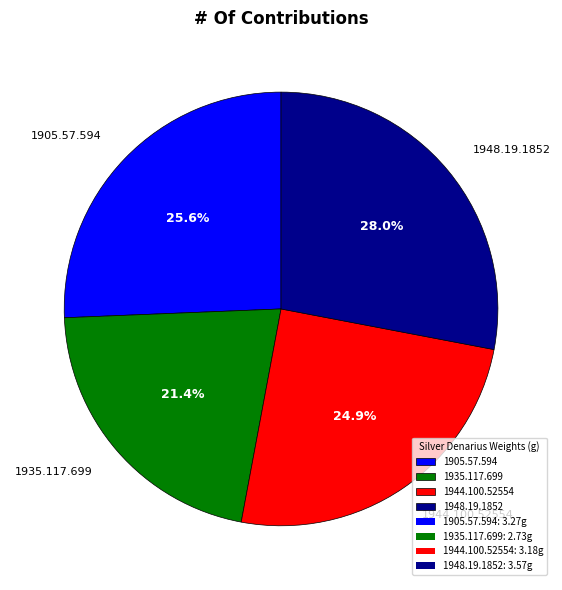

Count the number of slices in the pie.

4